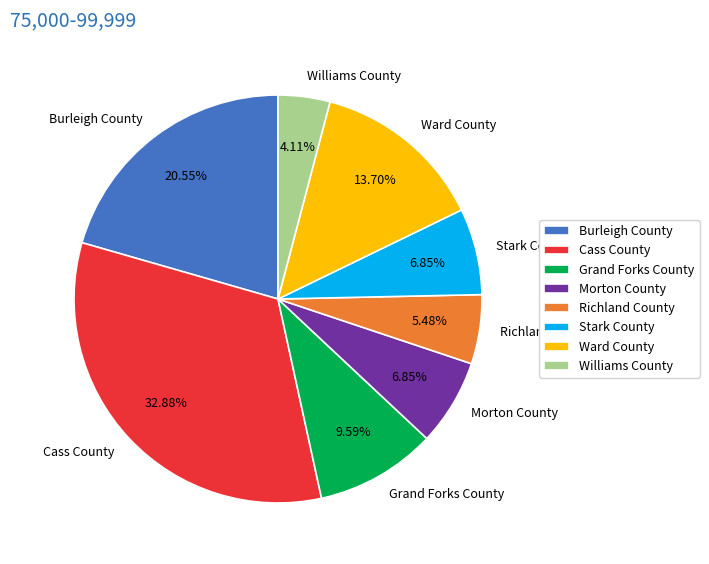

Do Williams County and Ward County together represent more than half of the pie?

No